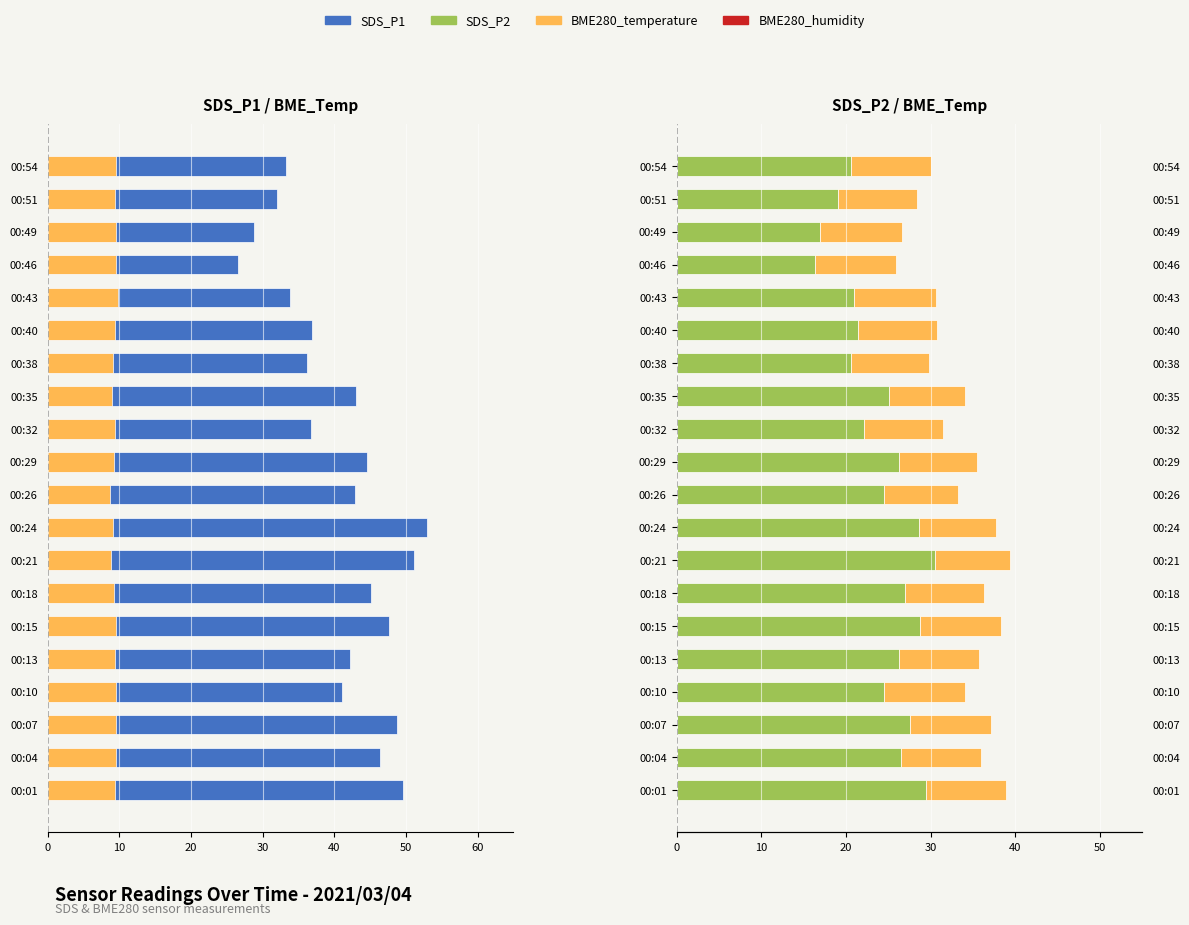

The value of SDS_P2 at 00:29 is 39.6. True or false?

False